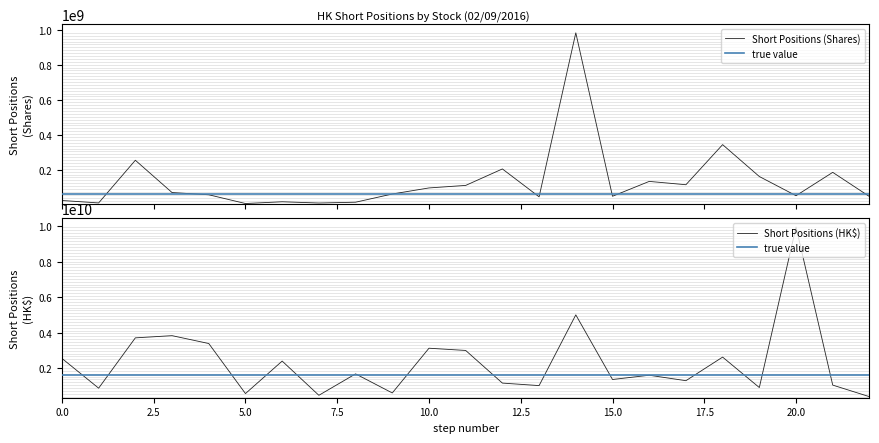

What is the value of the true value point at the 6th from the left?

1603685293